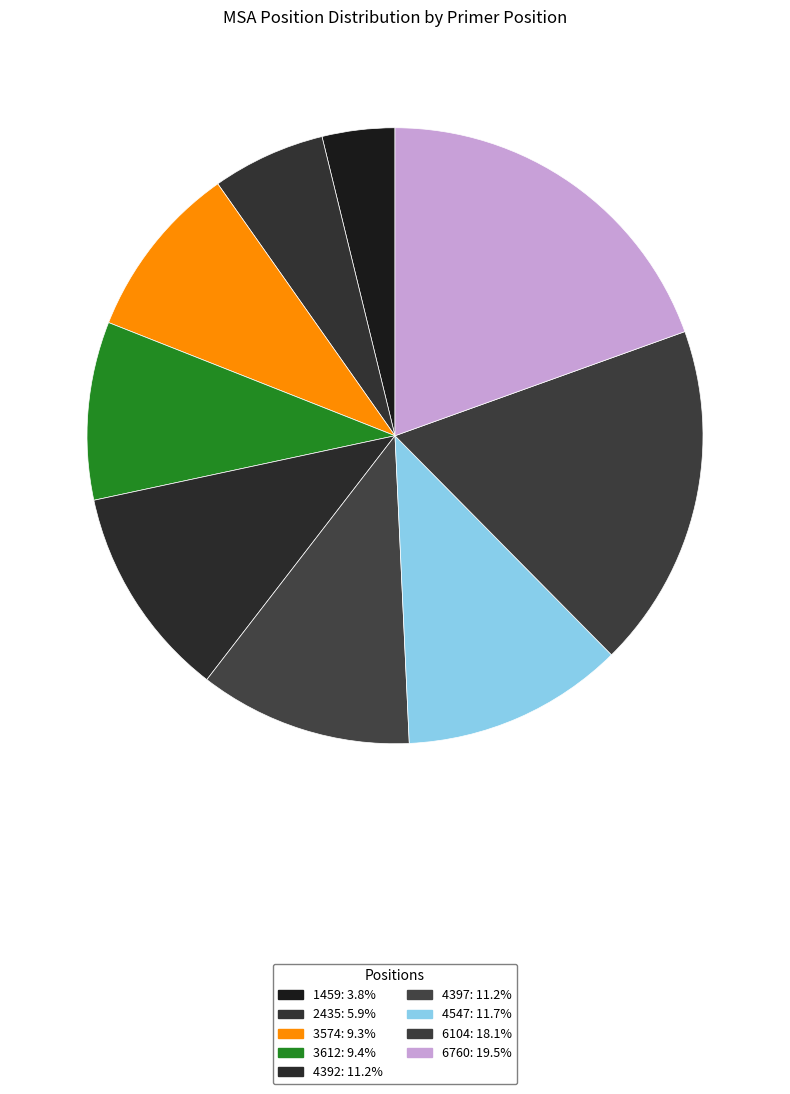

True or false: 3574 accounts for 4% of the total.

False